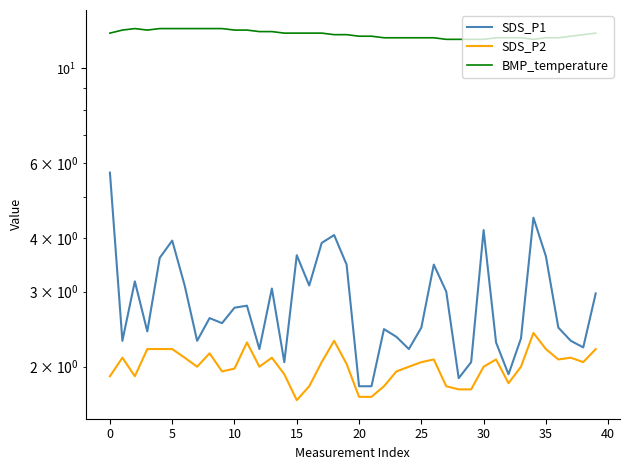

Does the chart display data point markers on the line(s)?

No